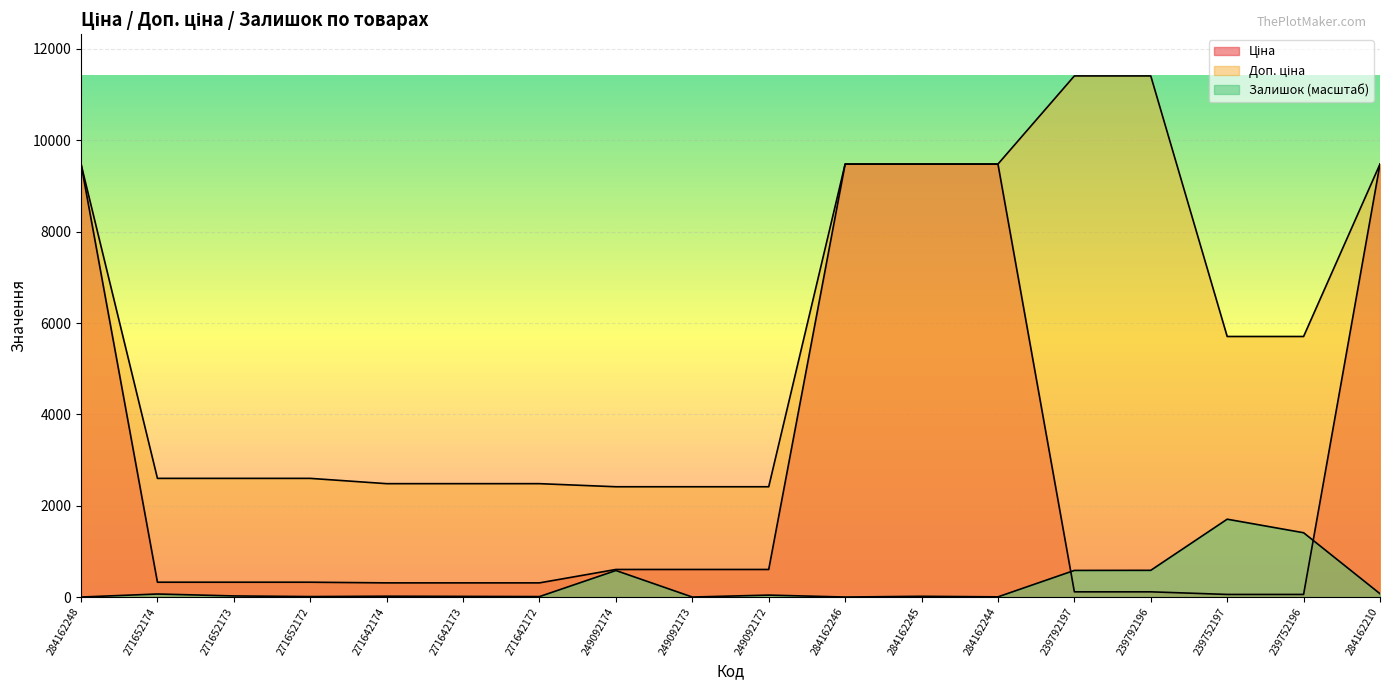

True or false: Залишок and Доп. ціна cross at least once.

False